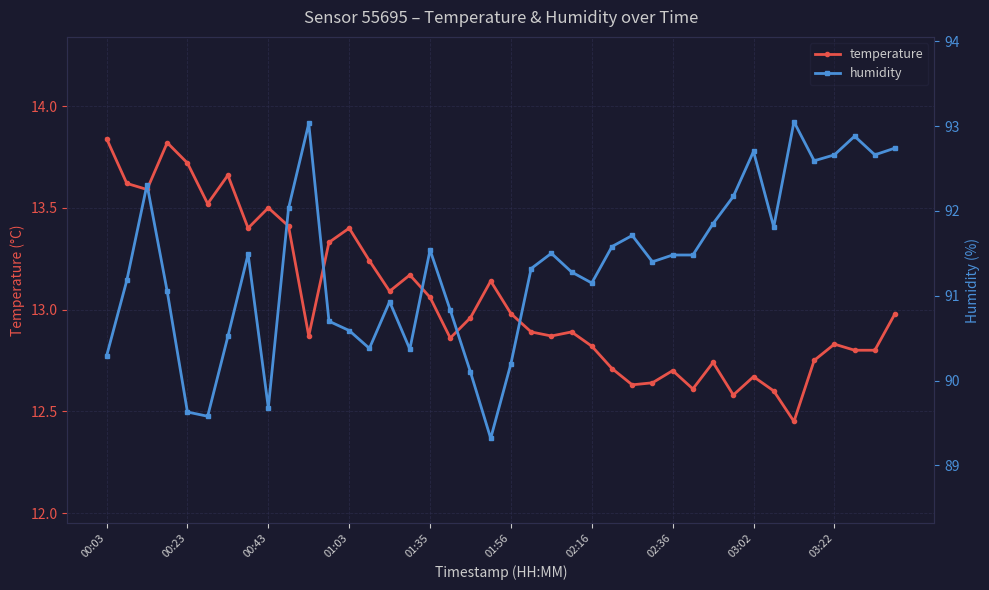

What is the sum of all temperature values?

522.1